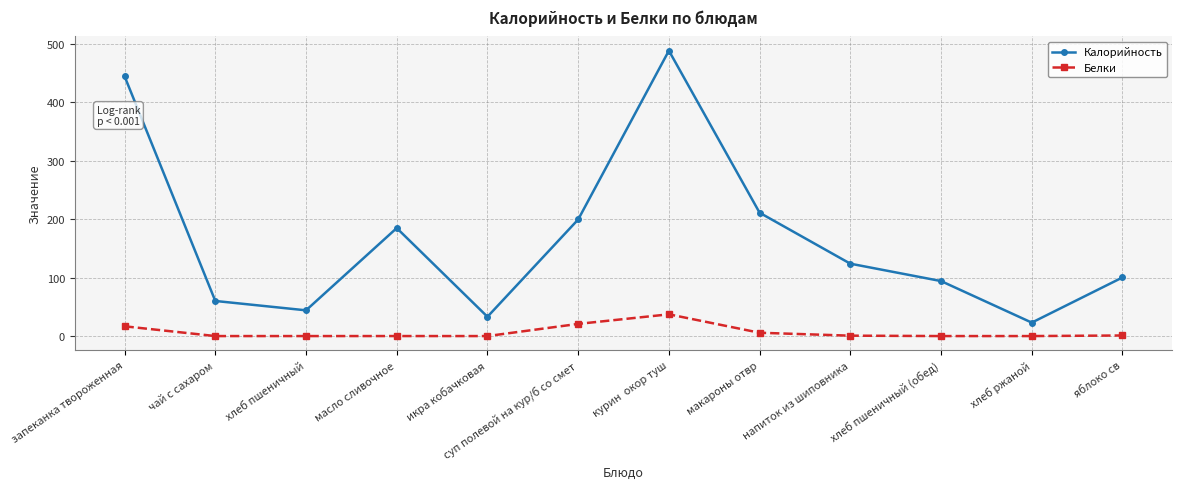

Which category has the highest value in the Белки series?

курин  окор туш